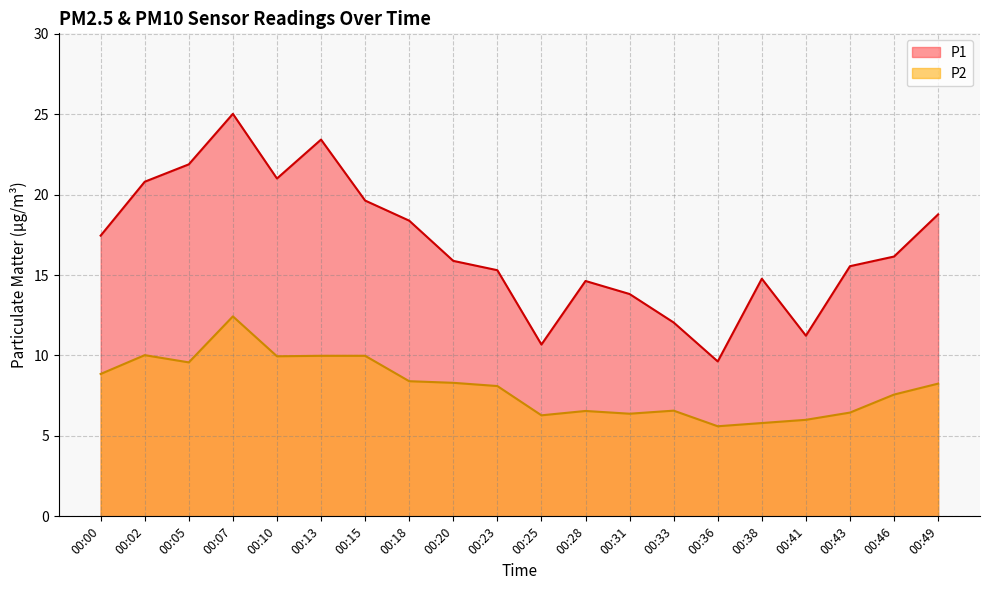

Which label corresponds to the smallest value in the chart?

00:36